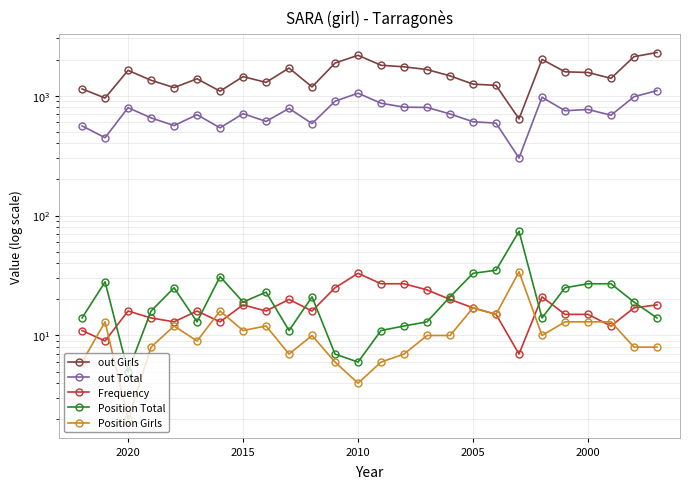

What is the difference between the maximum and minimum values in the out Total series?

800